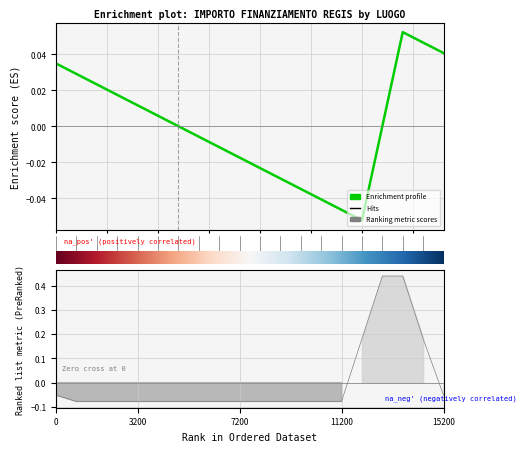

Reading left to right, list all the values displayed in this chart.

0.0	0.0	0.0	0.0	0.0	0.0	0.0	-0.0	-0.0	-0.0	-0.0	-0.0	-0.0	-0.0	-0.0	-0.1	0.0	0.1	0.0	0.0